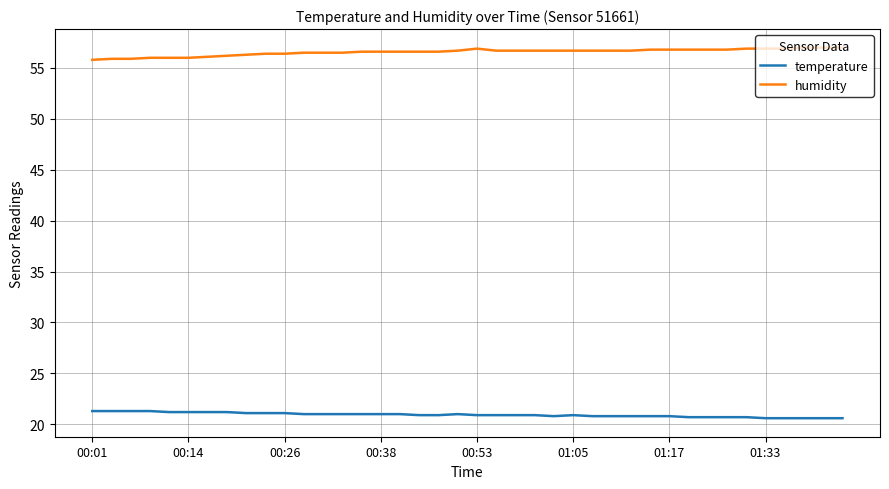

What is the minimum value shown in the chart?

20.6